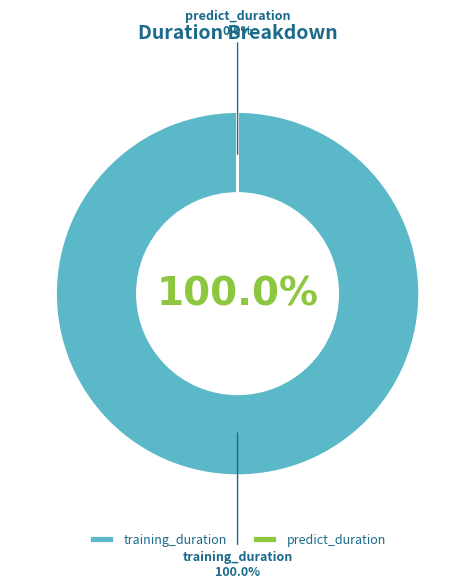

Do predict_duration and training_duration together represent more than half of the pie?

Yes